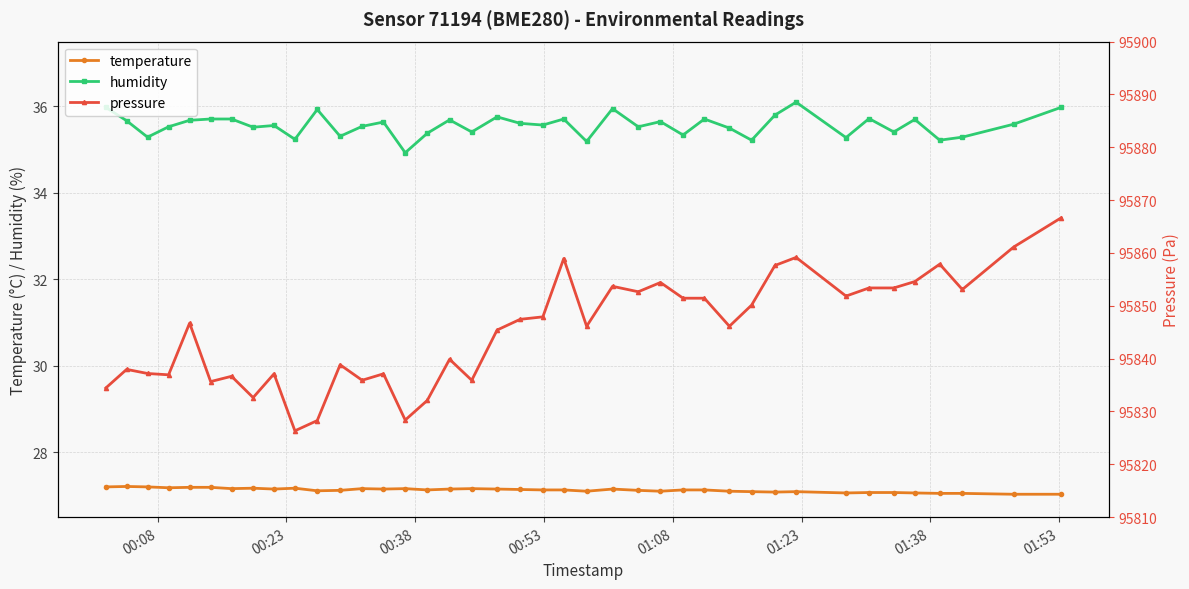

List the series in order of their peak value, lowest first.

temperature, humidity, pressure